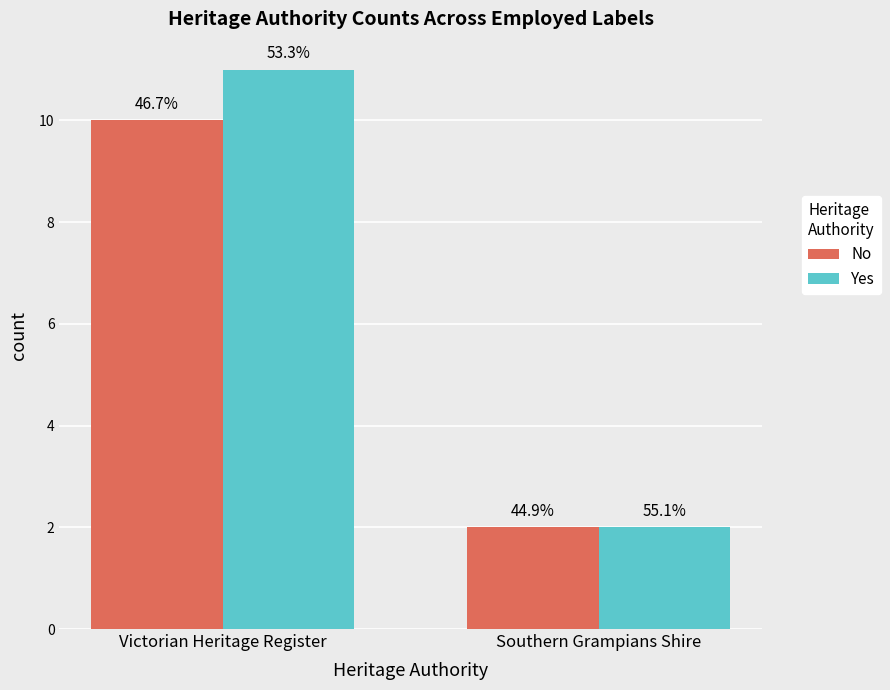

How many No values are between 2 and 10?

2